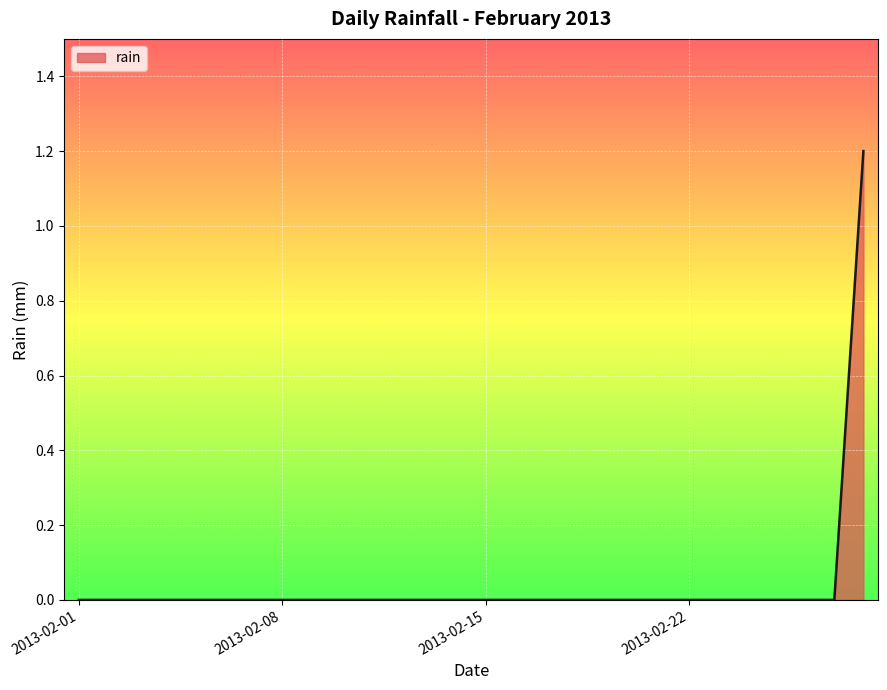

How many lines are shown in the chart?

1